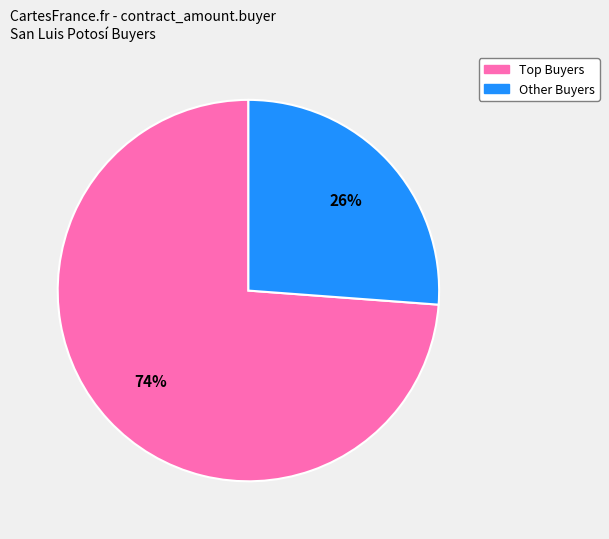

Is there a majority slice in this chart?

Yes